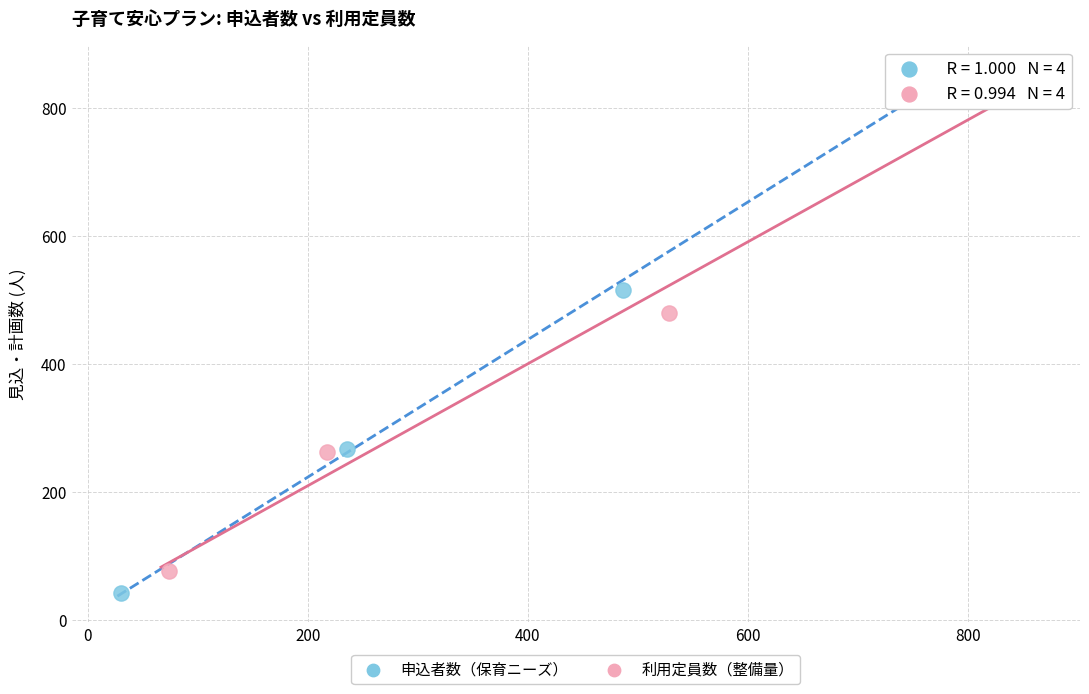

Which series has the largest Y range (max minus min)?

申込者数（保育ニーズ）